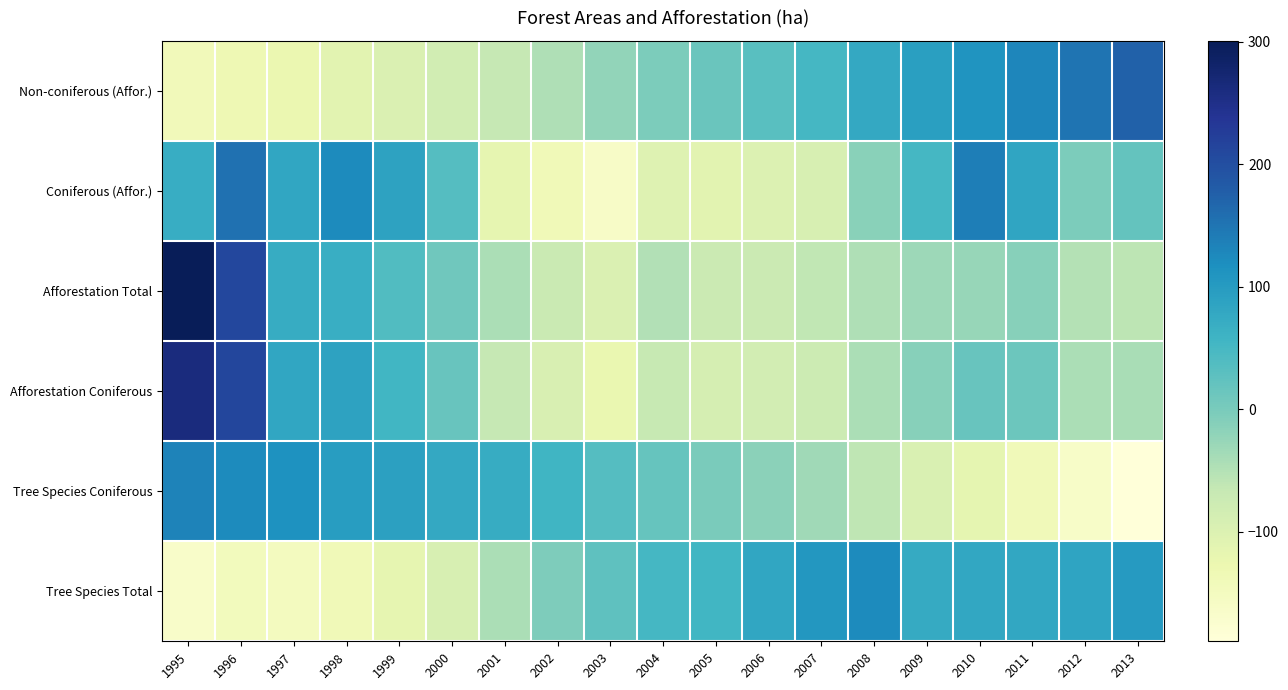

Which has a higher value, 1996 or 2013?

2013